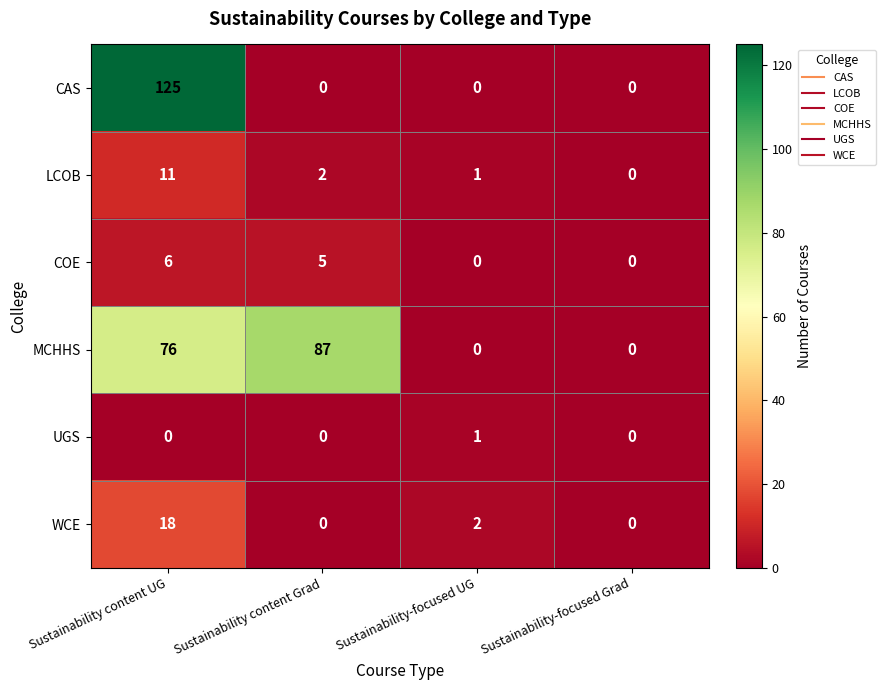

Which series has the largest range (max minus min)?

CAS